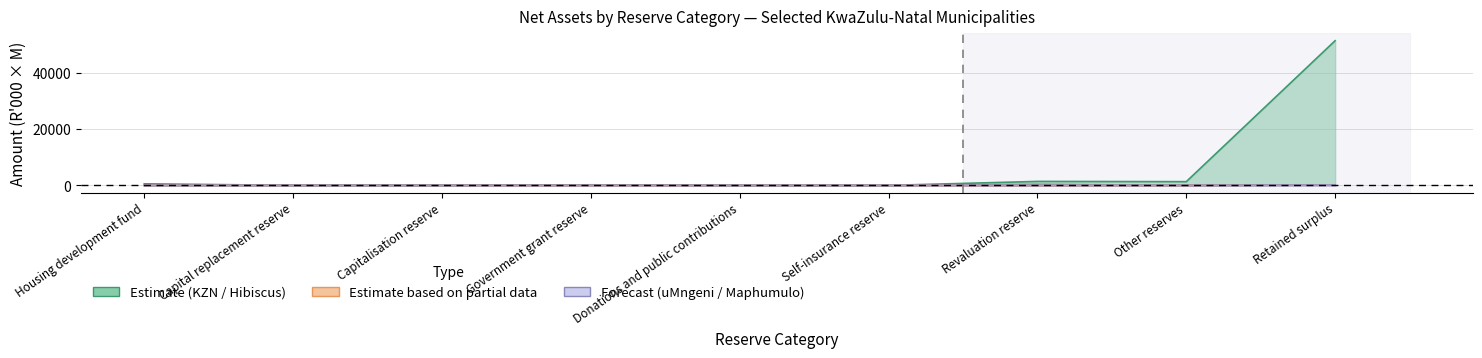

What is the average value of the Hibiscus Coast (col_11) series?

92.4